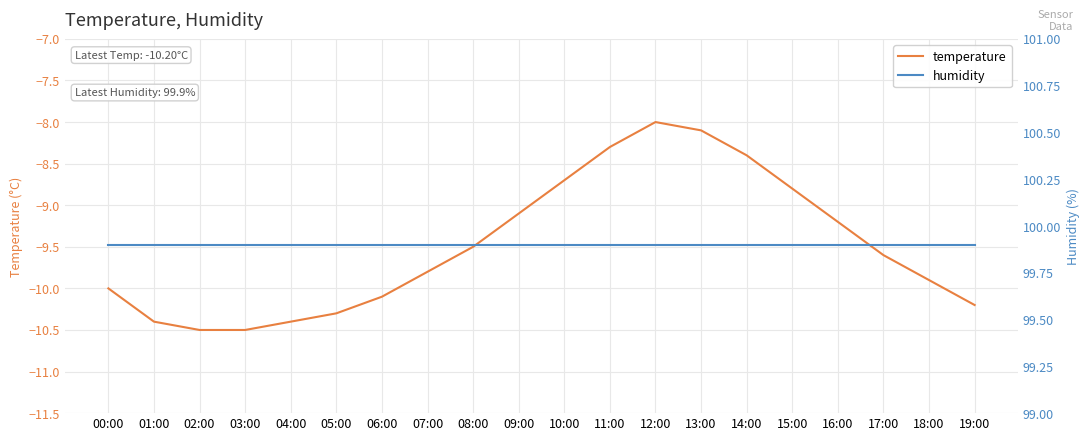

Between 19:00 and 13:00, which is larger?

13:00